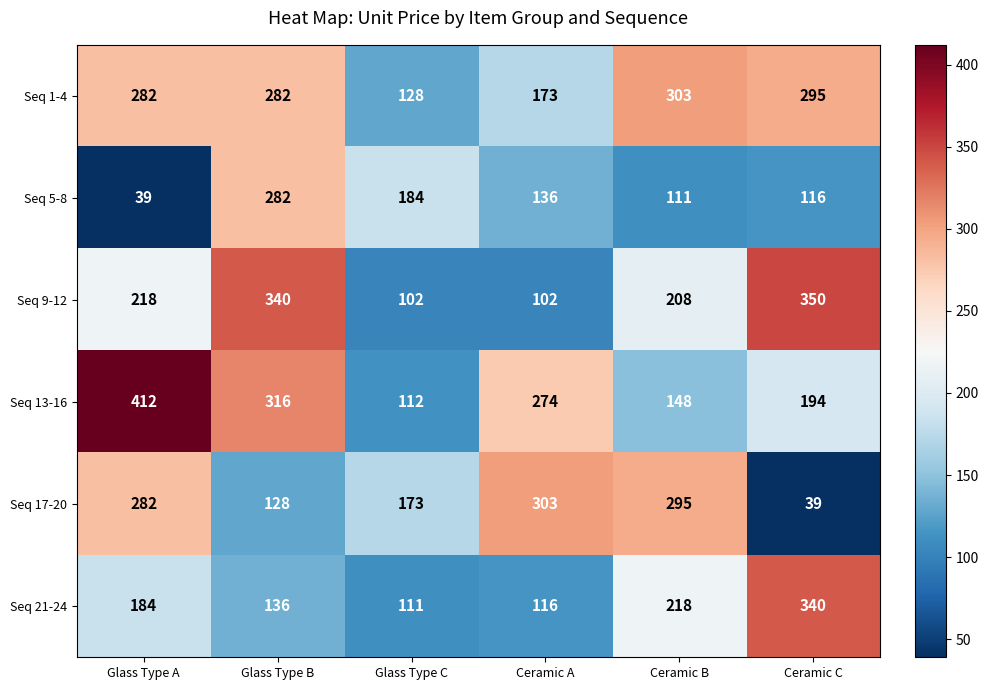

At which label is Seq 9-12 closest to 226?

Glass Type A